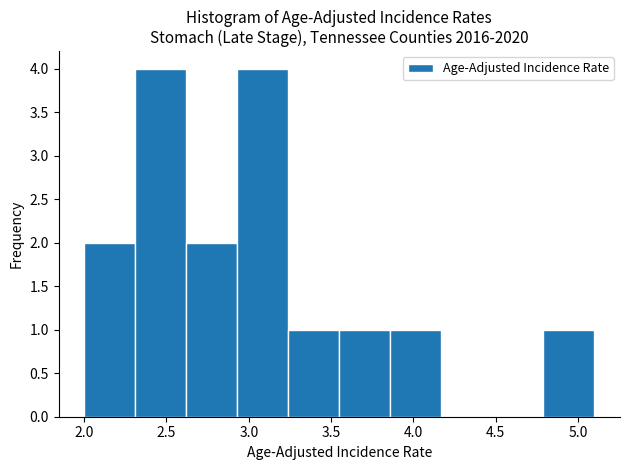

Reading left to right, transcribe this chart: for each bar, give the range it covers on the x-axis and its height. Neither the bar edges nor the heights are printed on the chart, so give them approximately, as read against the axes.

2.00 to 2.31: 2
2.31 to 2.62: 4
2.62 to 2.93: 2
2.93 to 3.24: 4
3.24 to 3.55: 1
3.55 to 3.86: 1
3.86 to 4.17: 1
4.17 to 4.48: 0
4.48 to 4.79: 0
4.79 to 5.10: 1